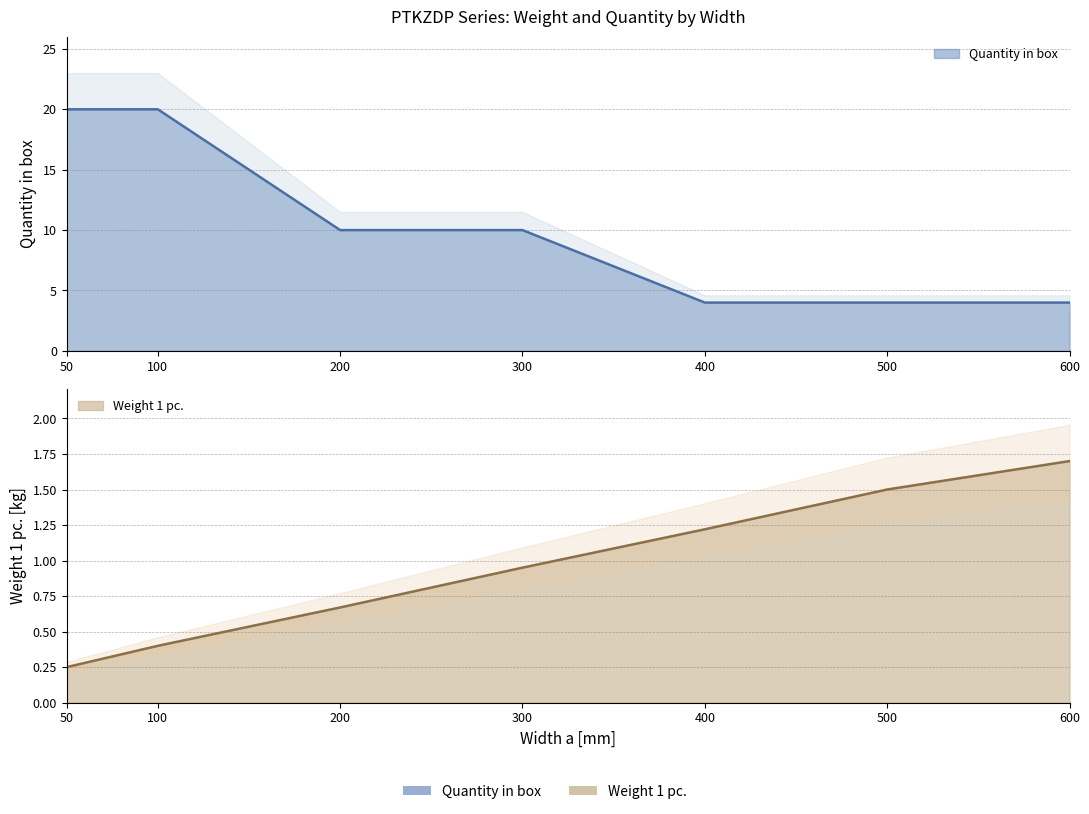

Is the value of Quantity in box at 300 greater than the value of Weight 1 pc. at 300?

Yes